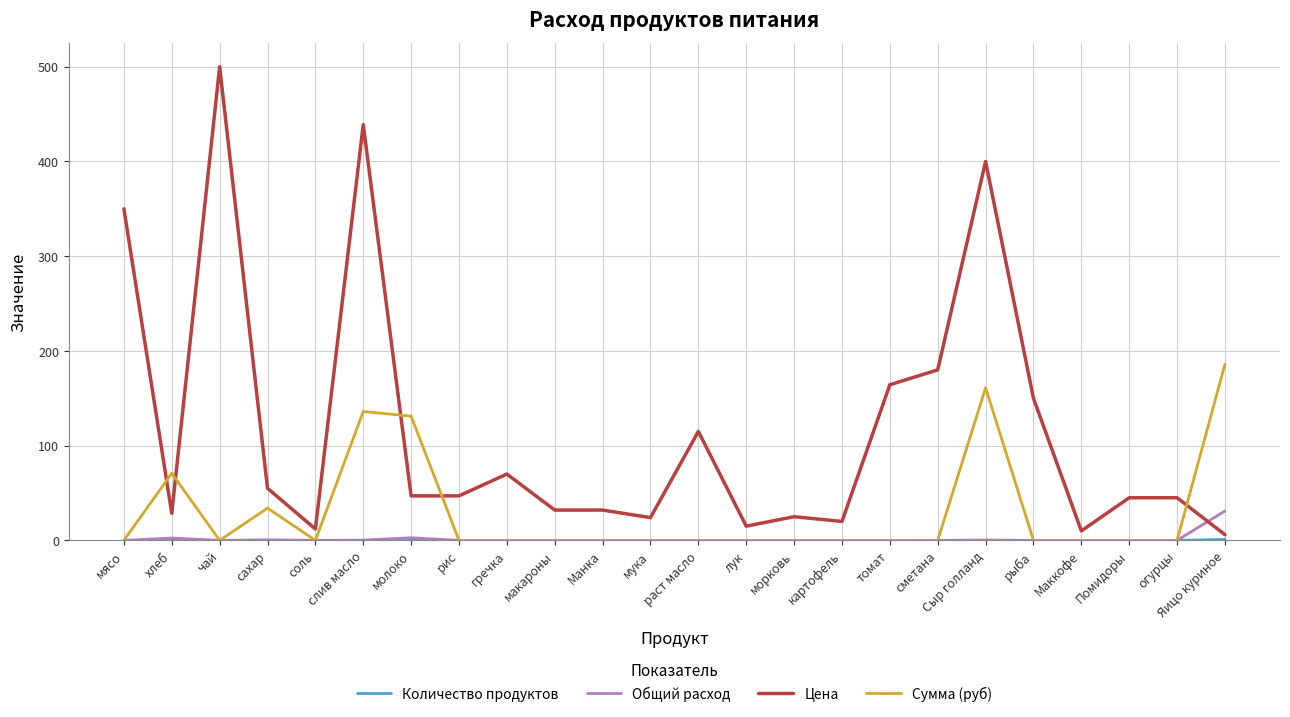

Where do Цена and Сумма (руб) first cross each other?

мясо and хлеб